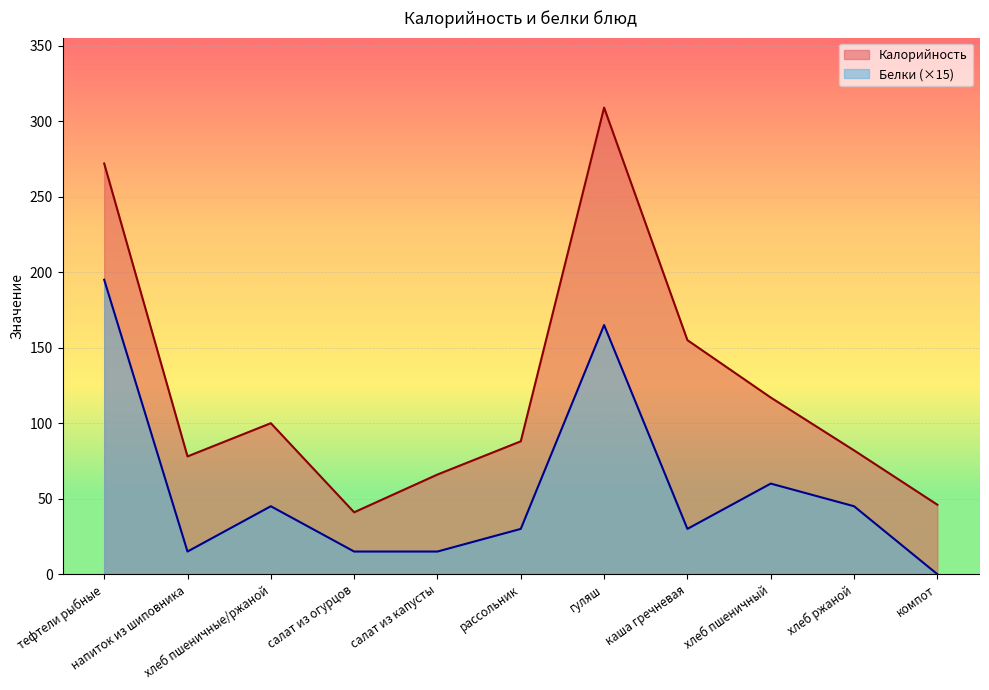

True or false: Белки has a value of 70 at хлеб ржаной.

False